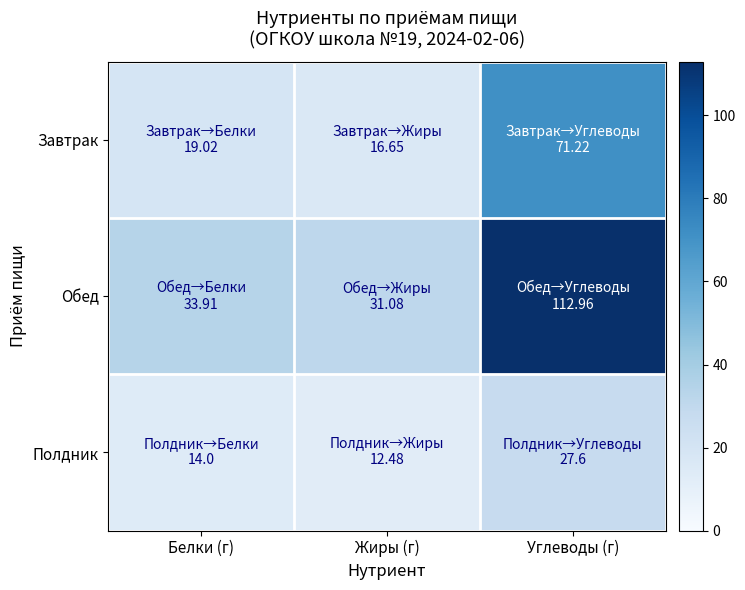

At how many categories does at least one series exceed 70?

1